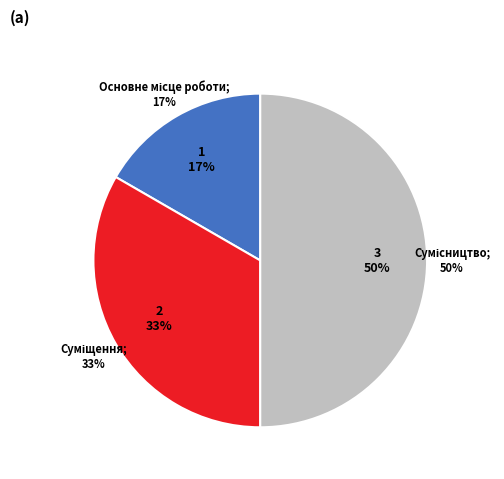

Does Основне місце роботи represent more than half of the total?

No